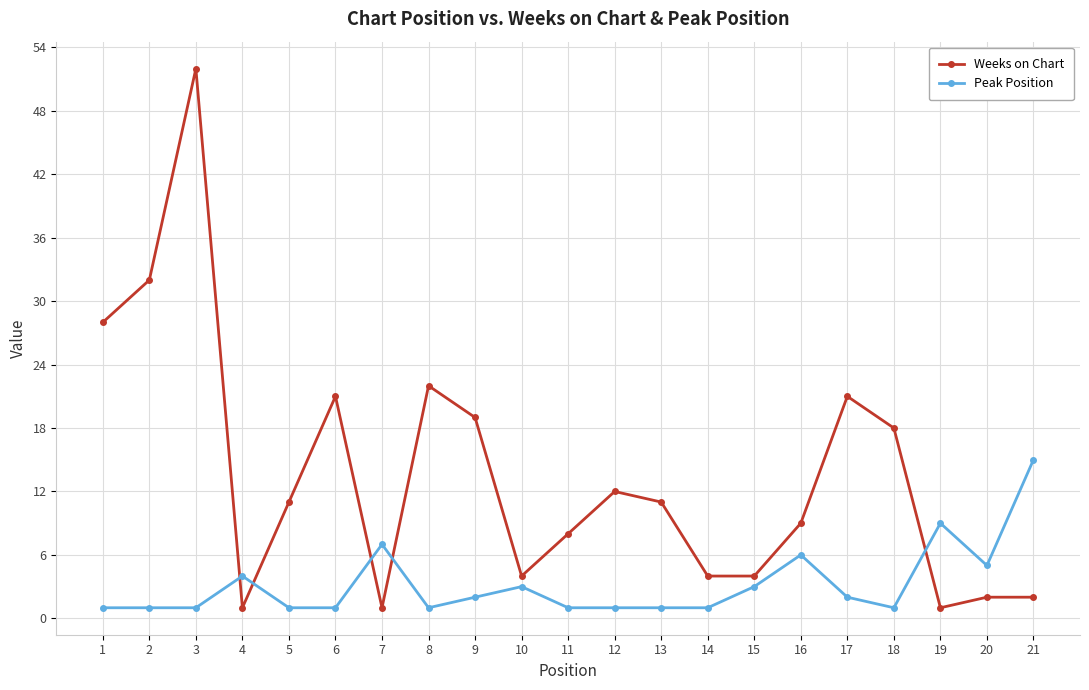

What is the highest value of the Peak Position series?

15